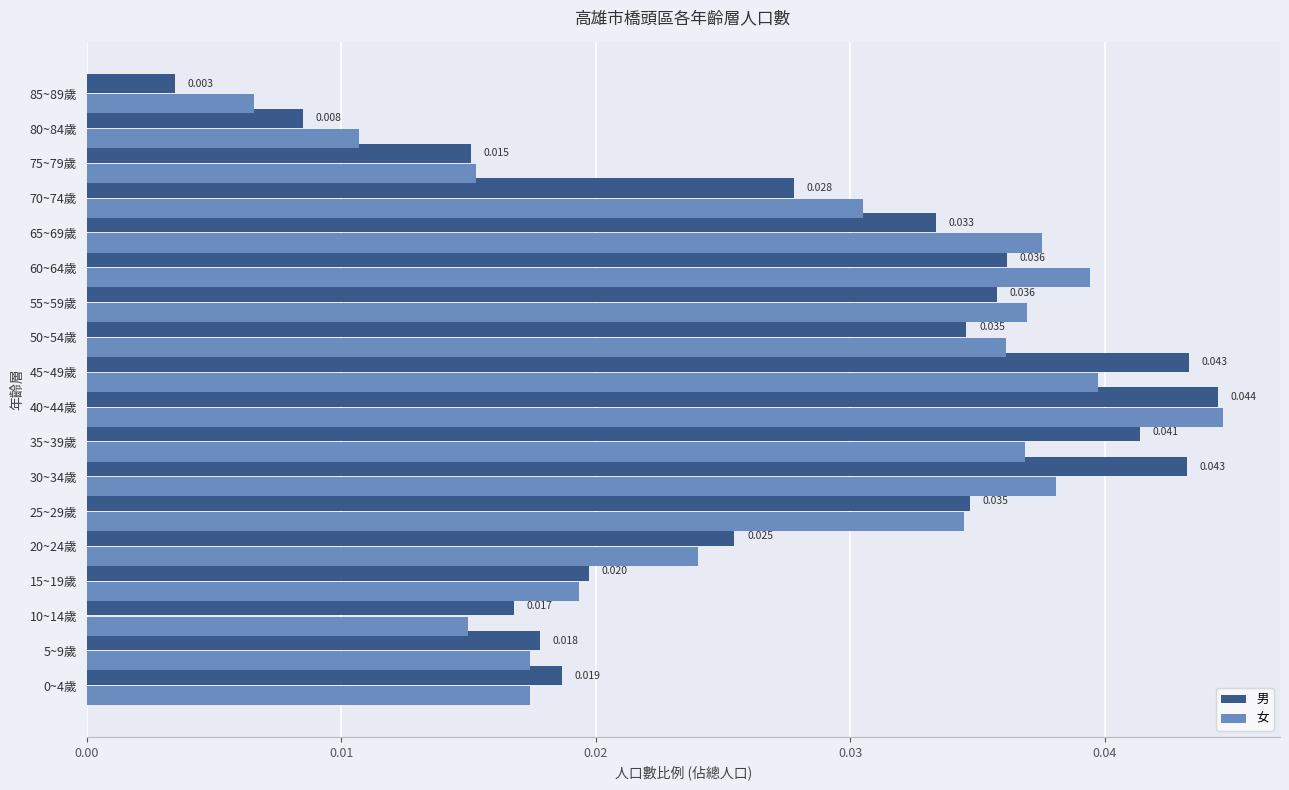

Is the value of 男 at 55~59歲 greater than the value of 女 at 5~9歲?

Yes